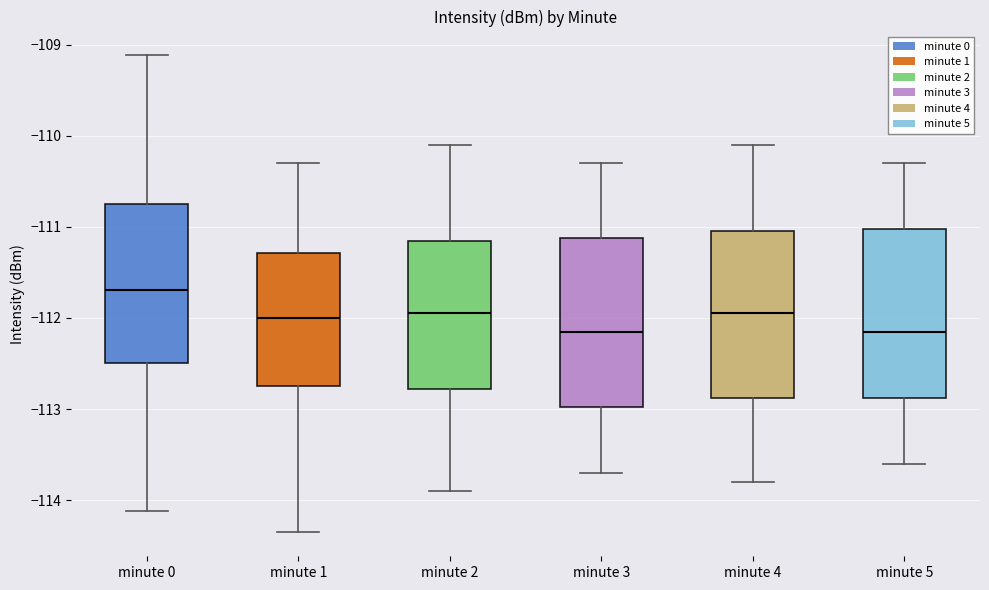

Reading left to right, transcribe this box plot: for each box, give where its median line is, the range the box spans, and where its two whiskers end, as read against the y-axis. The values are not printed on the chart, so give them approximately, as read against the axis.

minute 0: median -111.7, box -112.5 to -110.8, whiskers -114.1 to -109.1
minute 1: median -112.0, box -112.7 to -111.3, whiskers -114.4 to -110.3
minute 2: median -111.9, box -112.8 to -111.1, whiskers -113.9 to -110.1
minute 3: median -112.1, box -113.0 to -111.1, whiskers -113.7 to -110.3
minute 4: median -111.9, box -112.9 to -111.0, whiskers -113.8 to -110.1
minute 5: median -112.1, box -112.9 to -111.0, whiskers -113.6 to -110.3